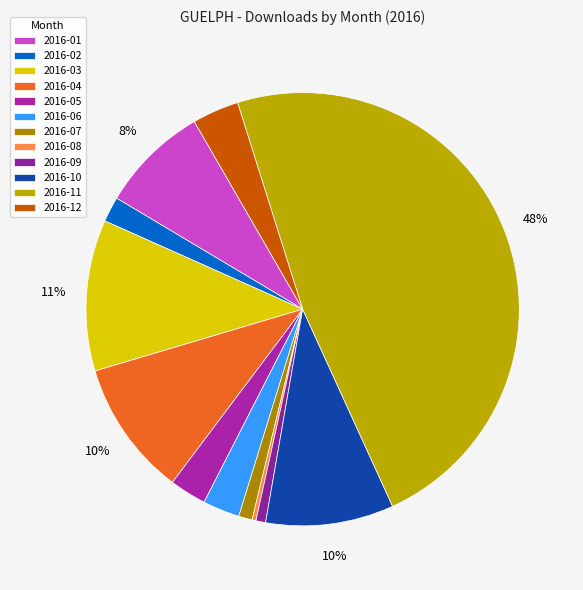

What percentage do 2016-04 and 2016-02 together represent?

12.0%